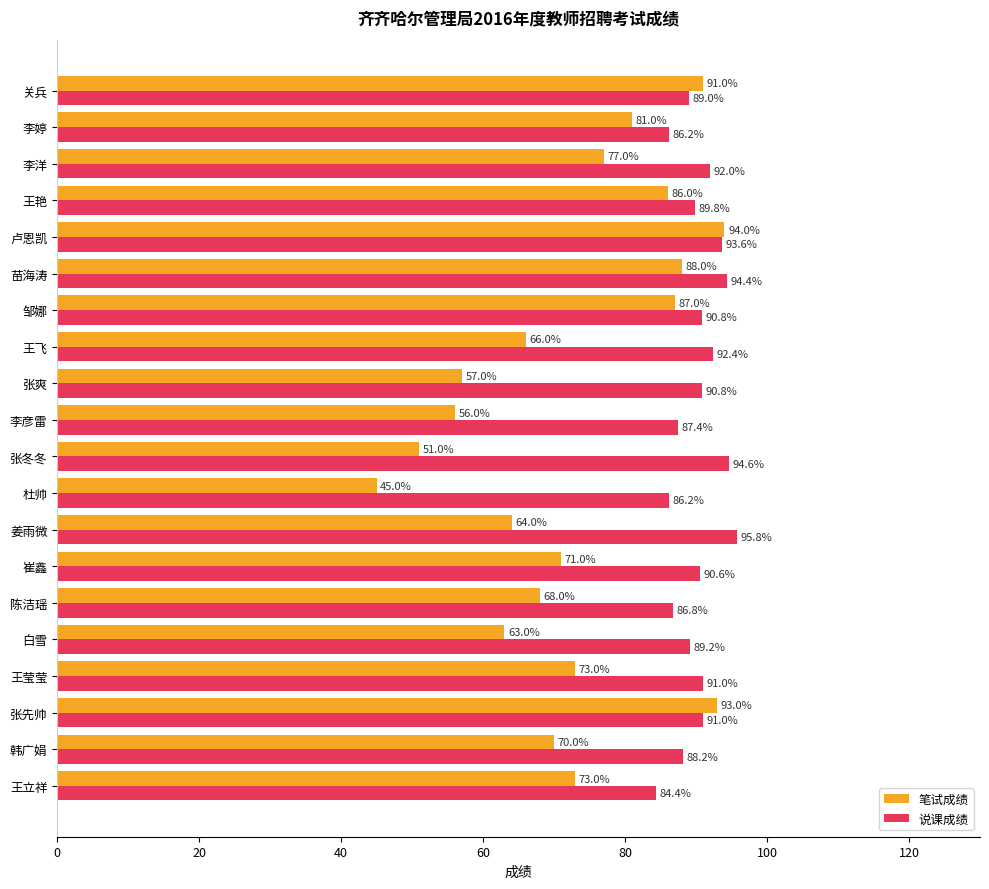

What is the difference between the second highest and minimum values in the 说课成绩 series?

10.2